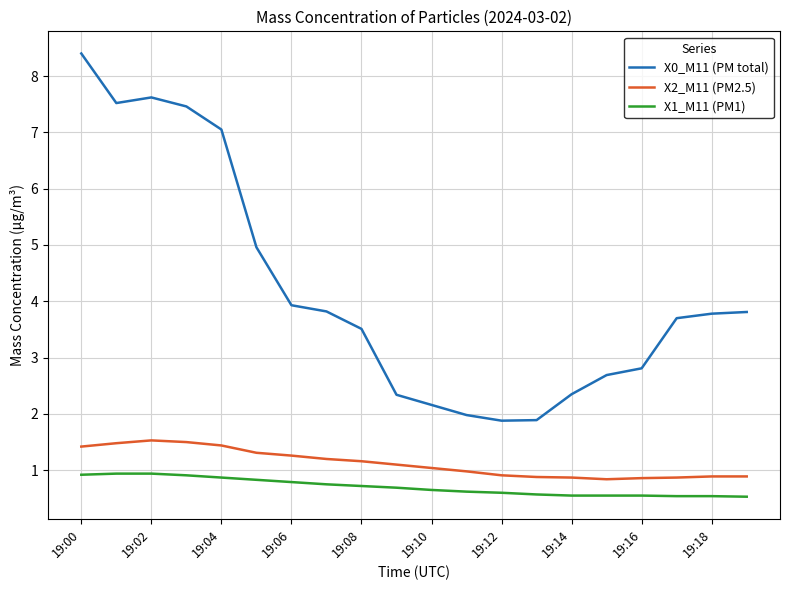

What is the maximum value for X1_M11 (PM1)?

0.9